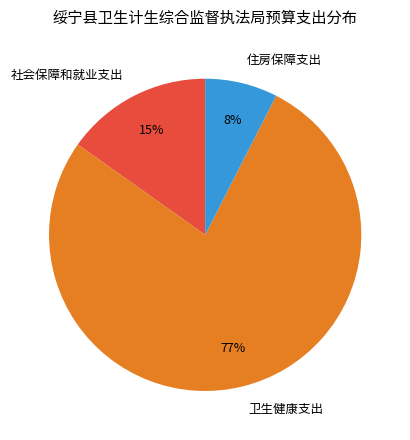

To the nearest percent, what is the difference between the 卫生健康支出 and 社会保障和就业支出 slice percentages?

62%